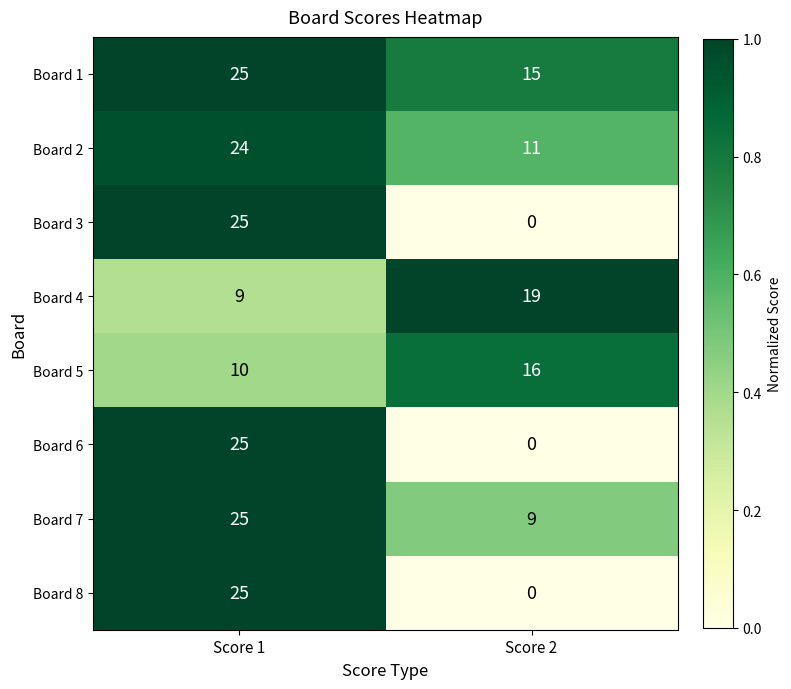

Reading left to right, extract all data points from this chart.

Board 1: 25	15
Board 2: 24	11
Board 3: 25	0
Board 4: 9	19
Board 5: 10	16
Board 6: 25	0
Board 7: 25	9
Board 8: 25	0